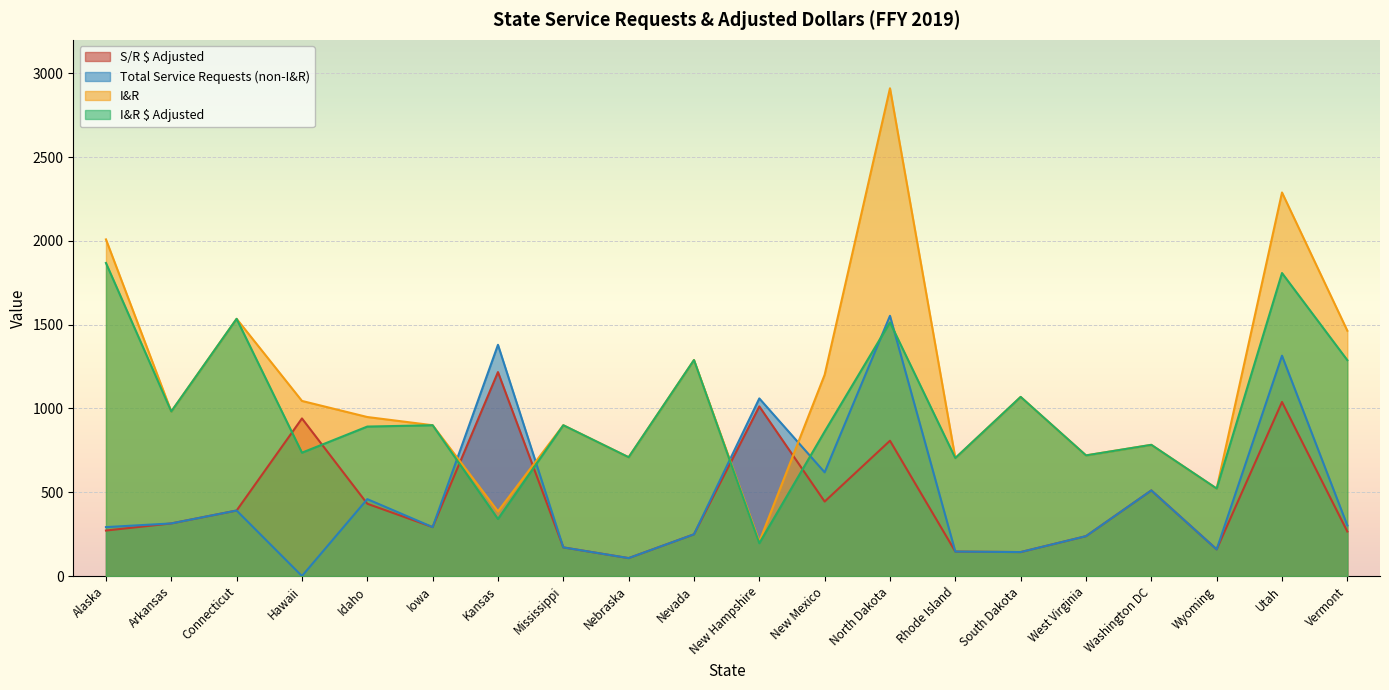

Is it true that S/R $ Adjusted equals 238.0 at West Virginia?

True